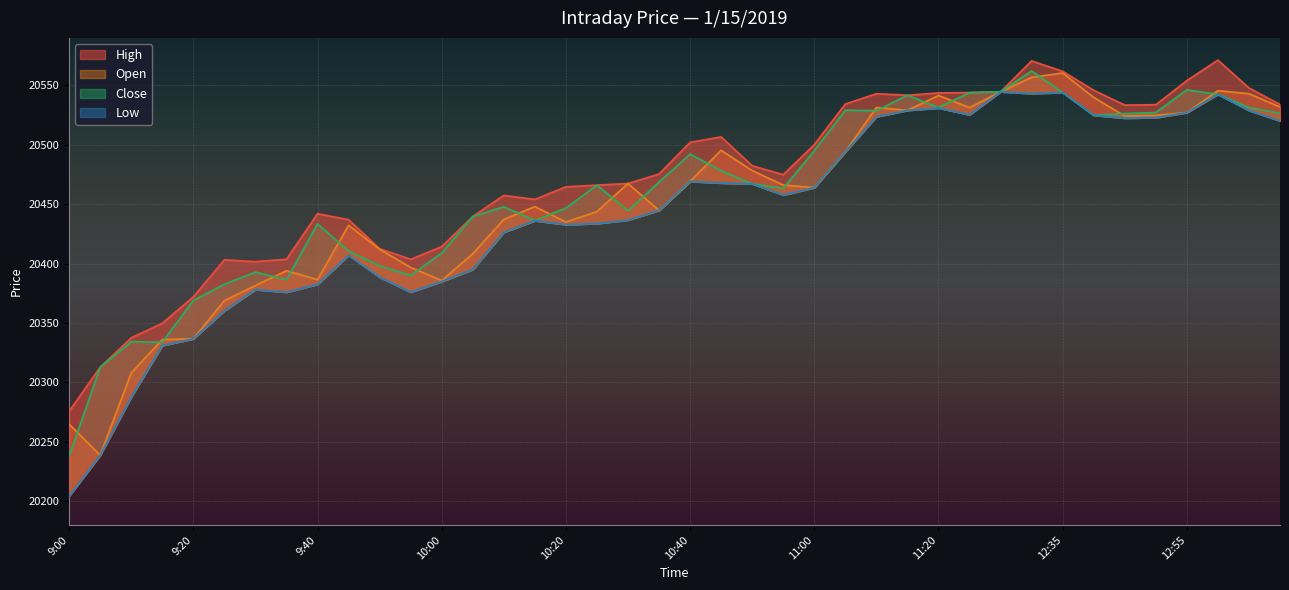

Rank the series at 12:55 from lowest to highest value.

Open, Low, Close, High